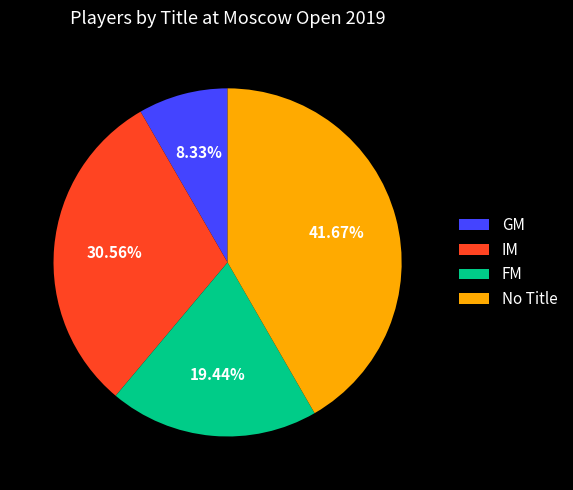

To the nearest percent, what is the combined percentage of GM and IM?

39%